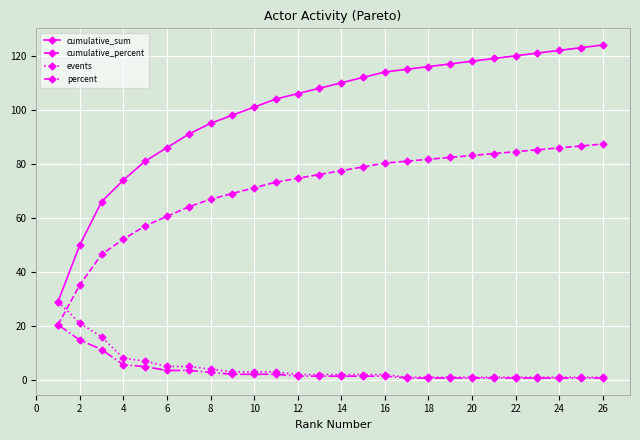

Which series has the largest range (max minus min)?

cumulative_sum